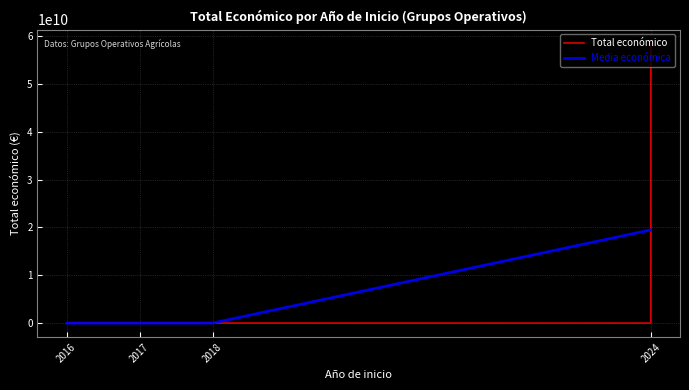

What is the value of the Media económica point at the 4th from the left?

1183884.0